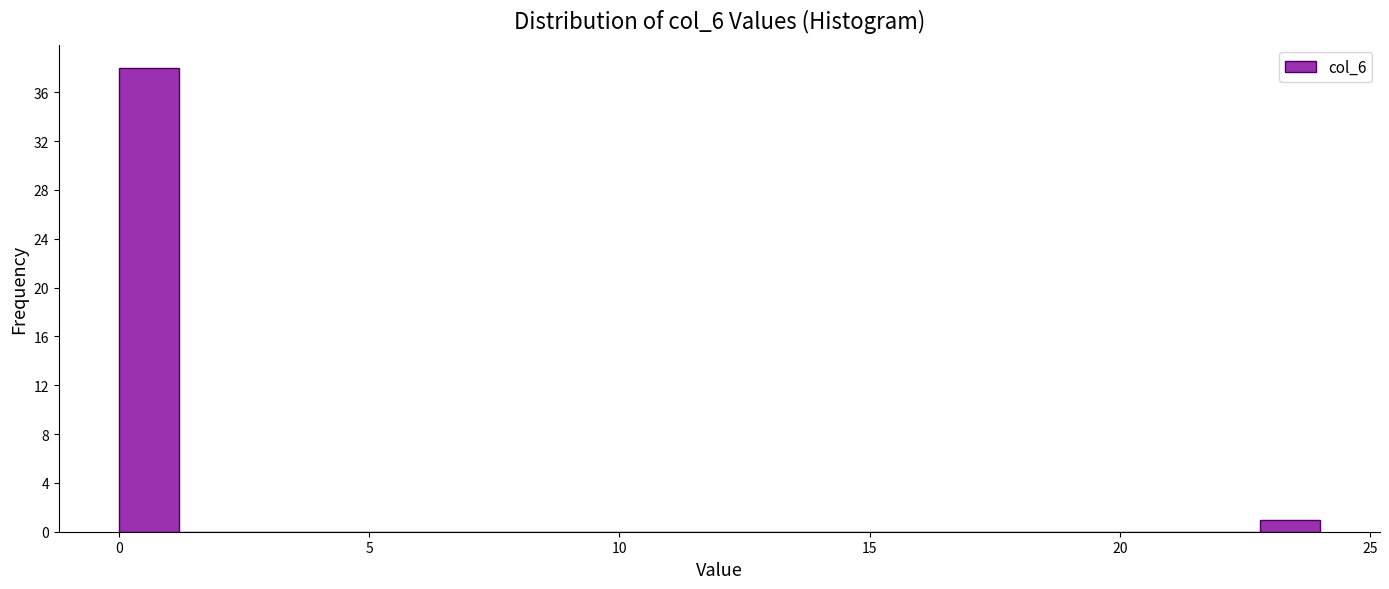

Around what value on the x-axis is the tallest bar? Give the approximate position of its centre, as read against the axis.

0.5